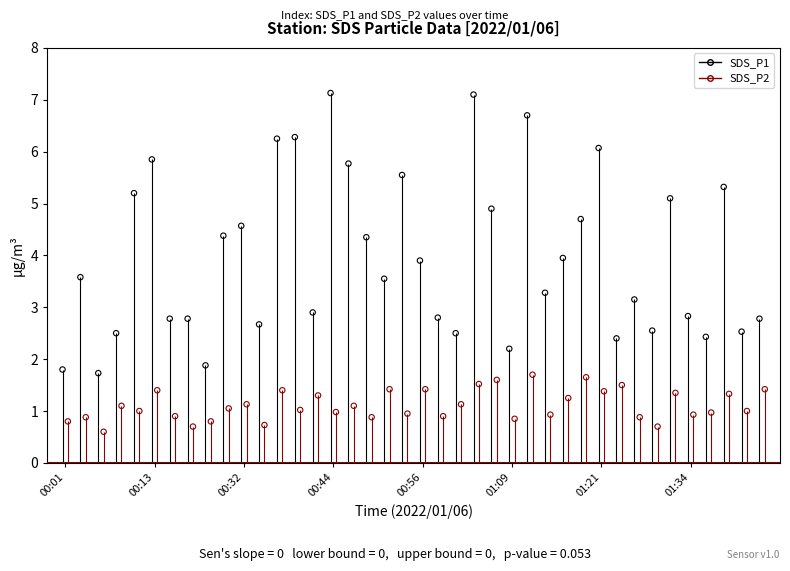

At how many categories does at least one series exceed 1?

40